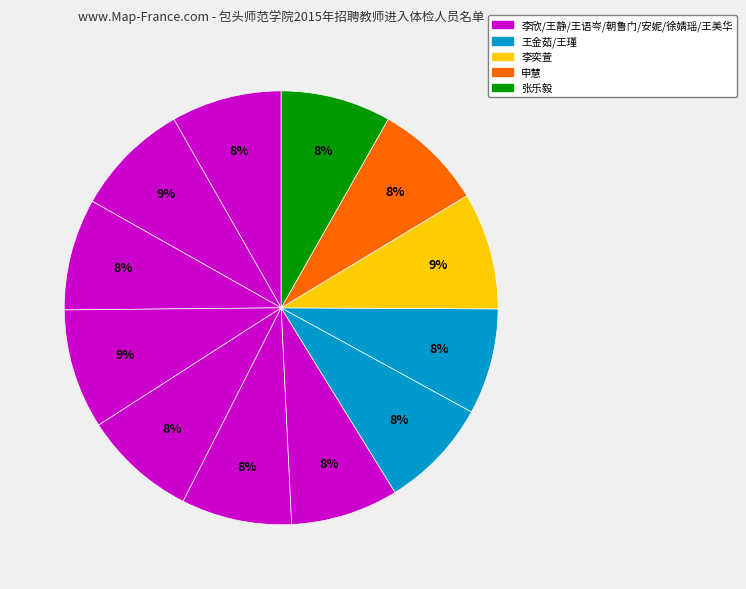

How many segments does this pie chart have?

12